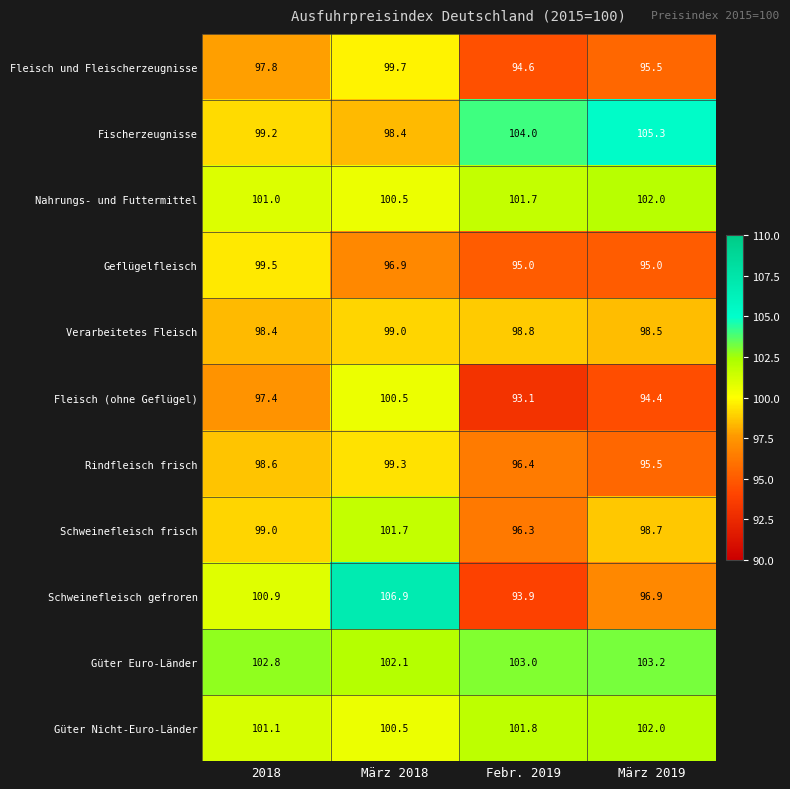

The value of Fischerzeugnisse at Febr. 2019 is 175.0. True or false?

False